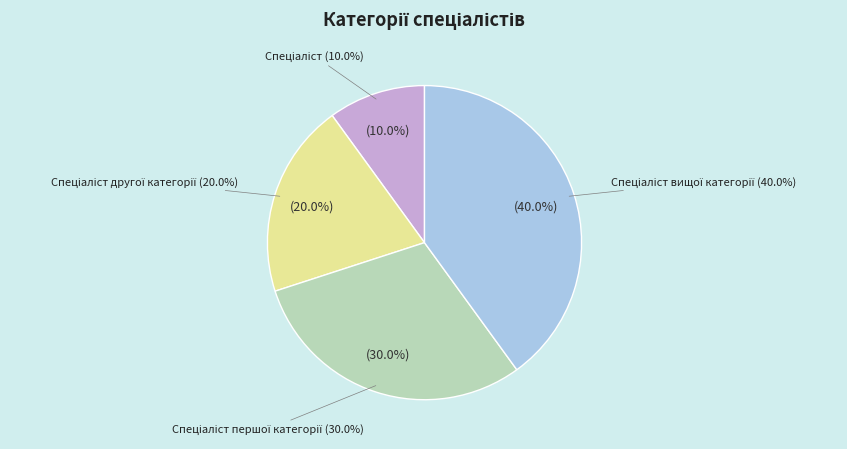

Combined, what portion of the pie is Спеціаліст and Спеціаліст другої категорії?

30.0%